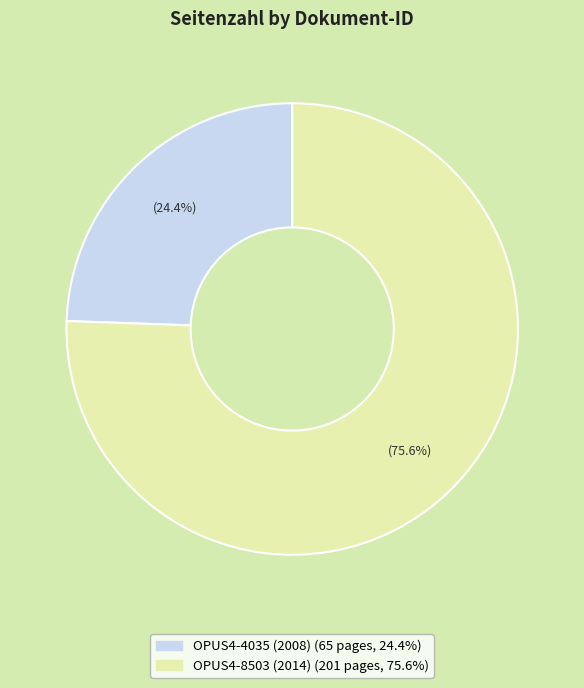

Which slice is the smallest?

OPUS4-4035 (2008)